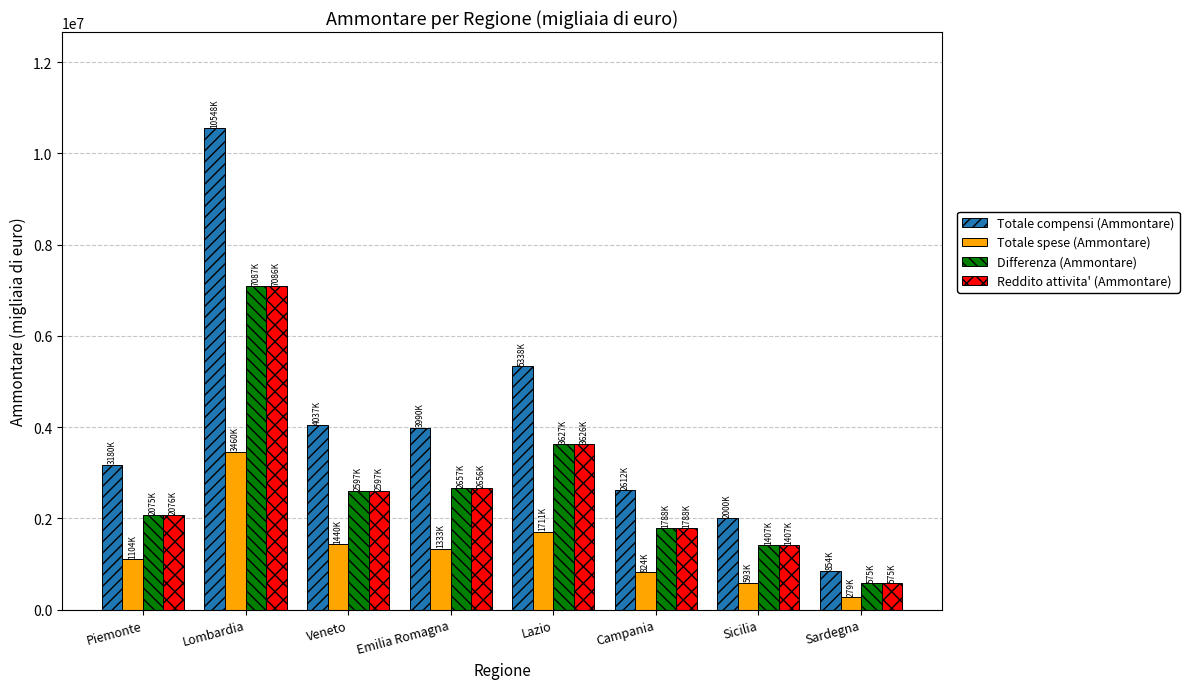

At which category does the chart reach its peak across all series?

Lombardia